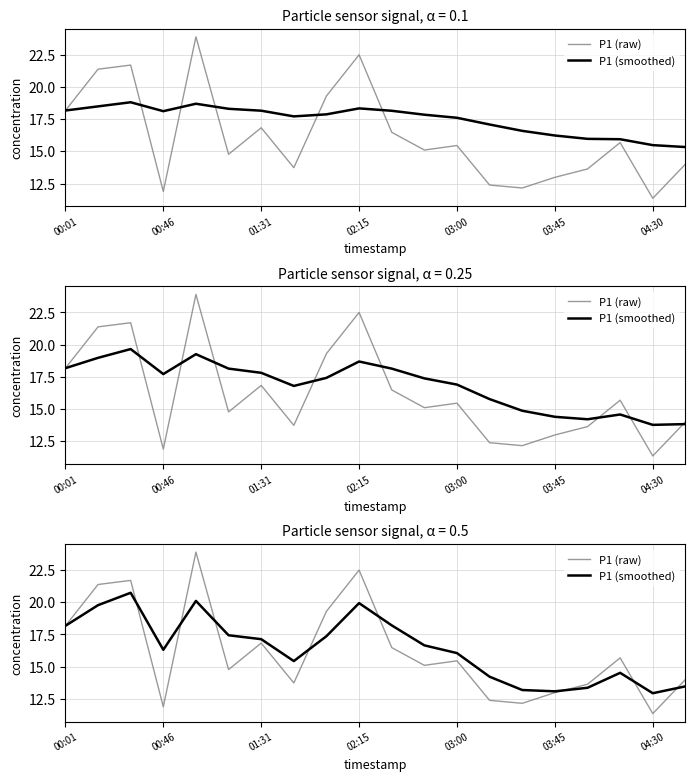

Rank the series by their maximum value, from highest to lowest.

P1 (raw), P1 (smoothed)